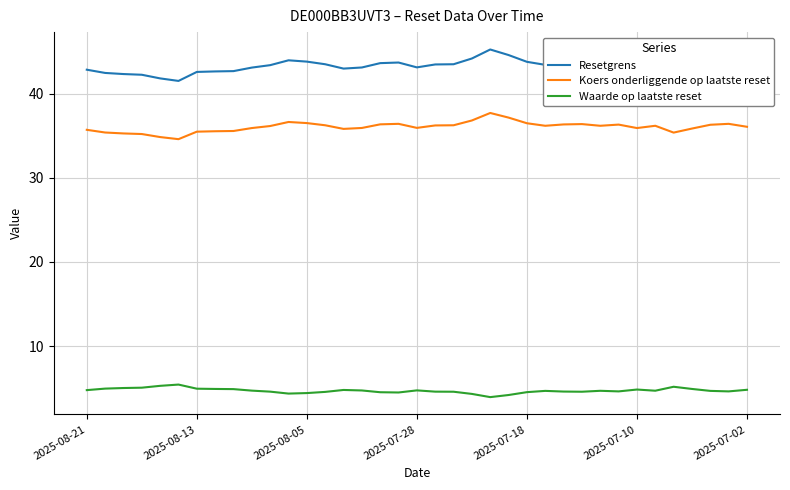

True or false: Koers onderliggende op laatste reset and Resetgrens cross at least once.

False